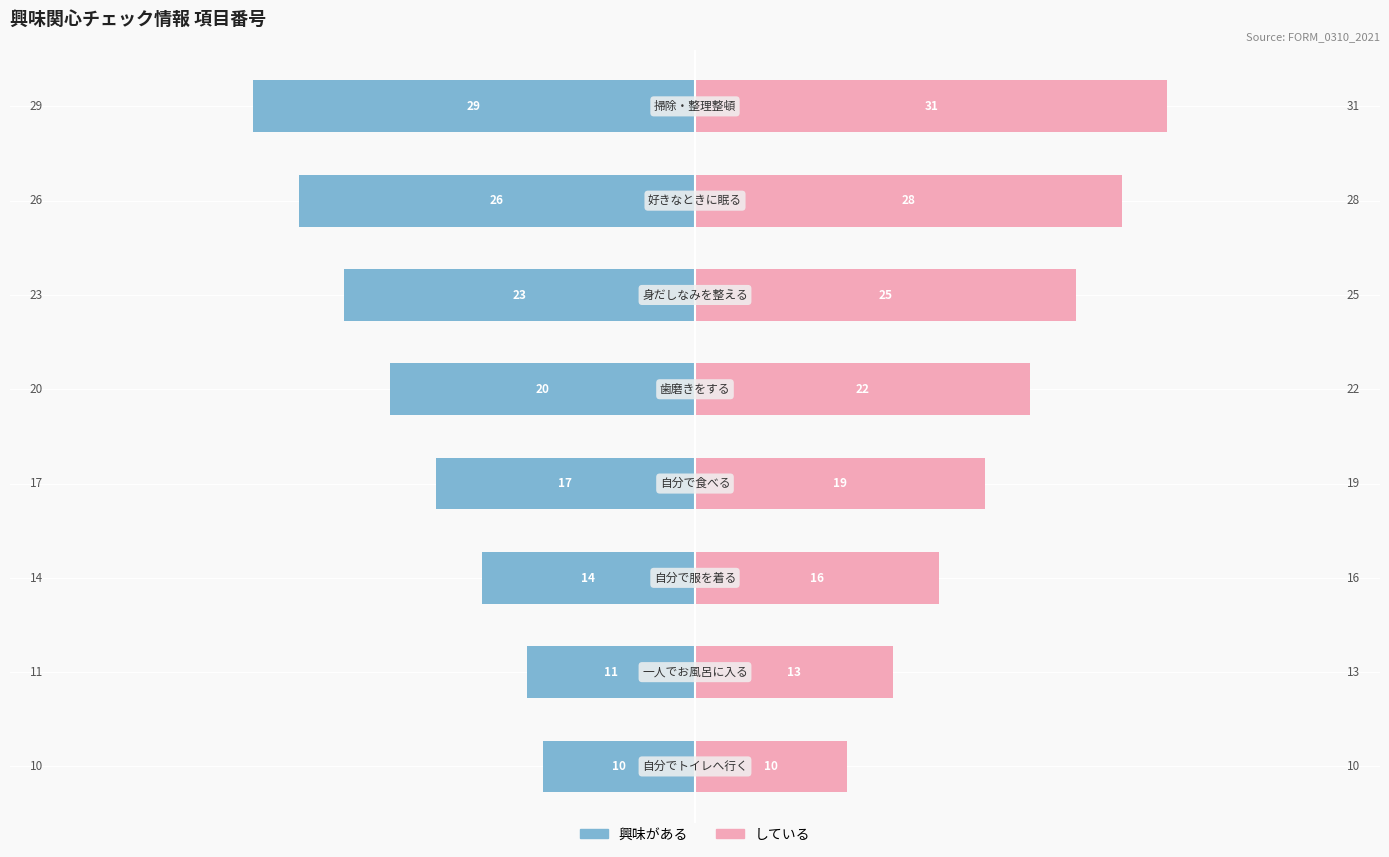

List the series in order of their overall mean, highest first.

している, 興味がある